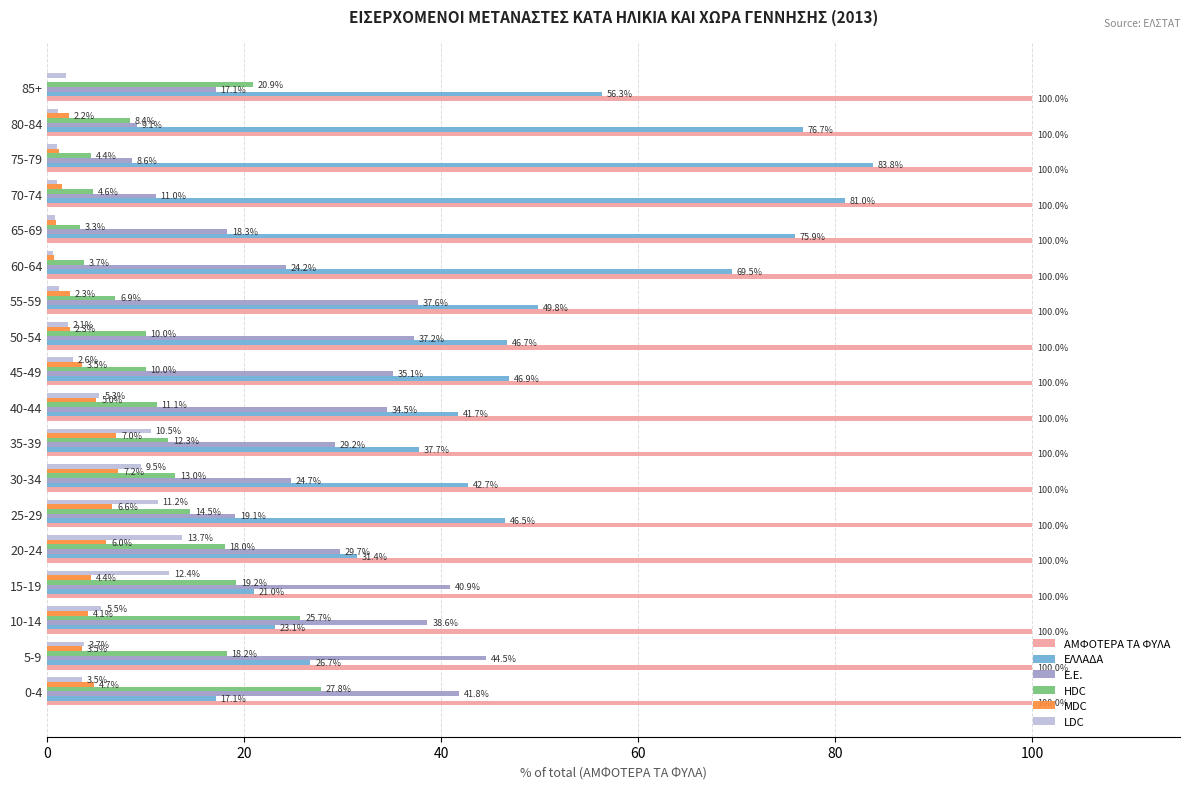

The ΑΜΦΟΤΕΡΑ ΤΑ ΦΥΛΑ series shows 100.0 at 35-39. True or false?

True